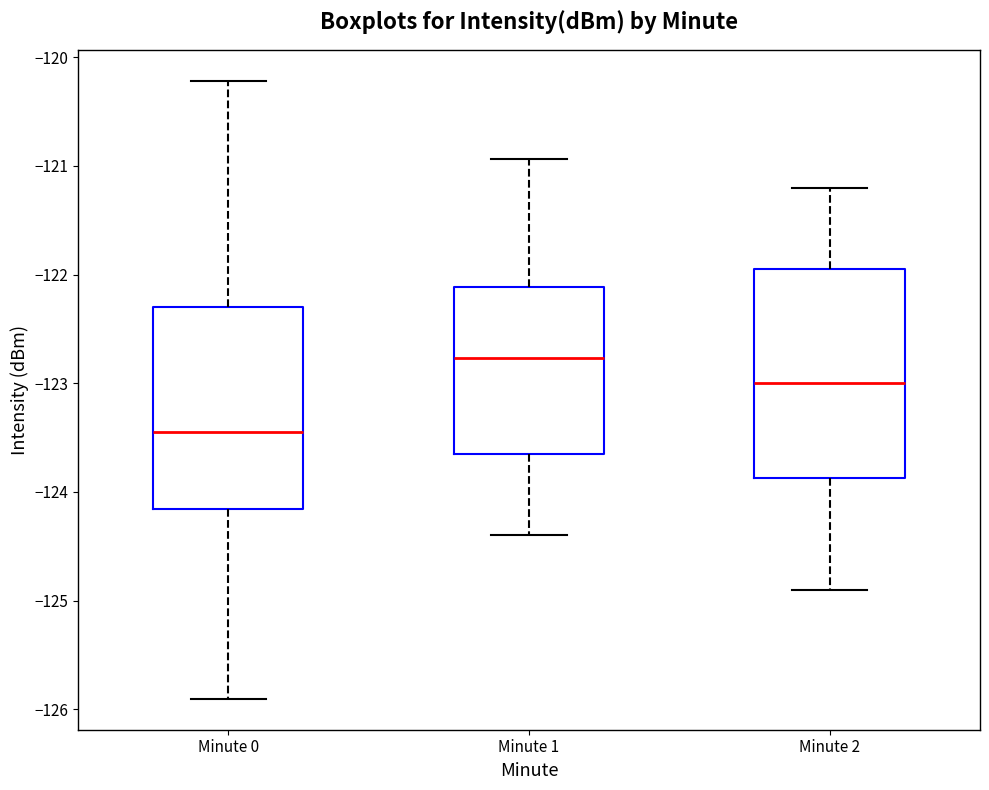

Where is the upper edge of the box for Minute 1 on the y-axis? The values are not printed on the chart, so give them approximately, as read against the axis.

-122.1